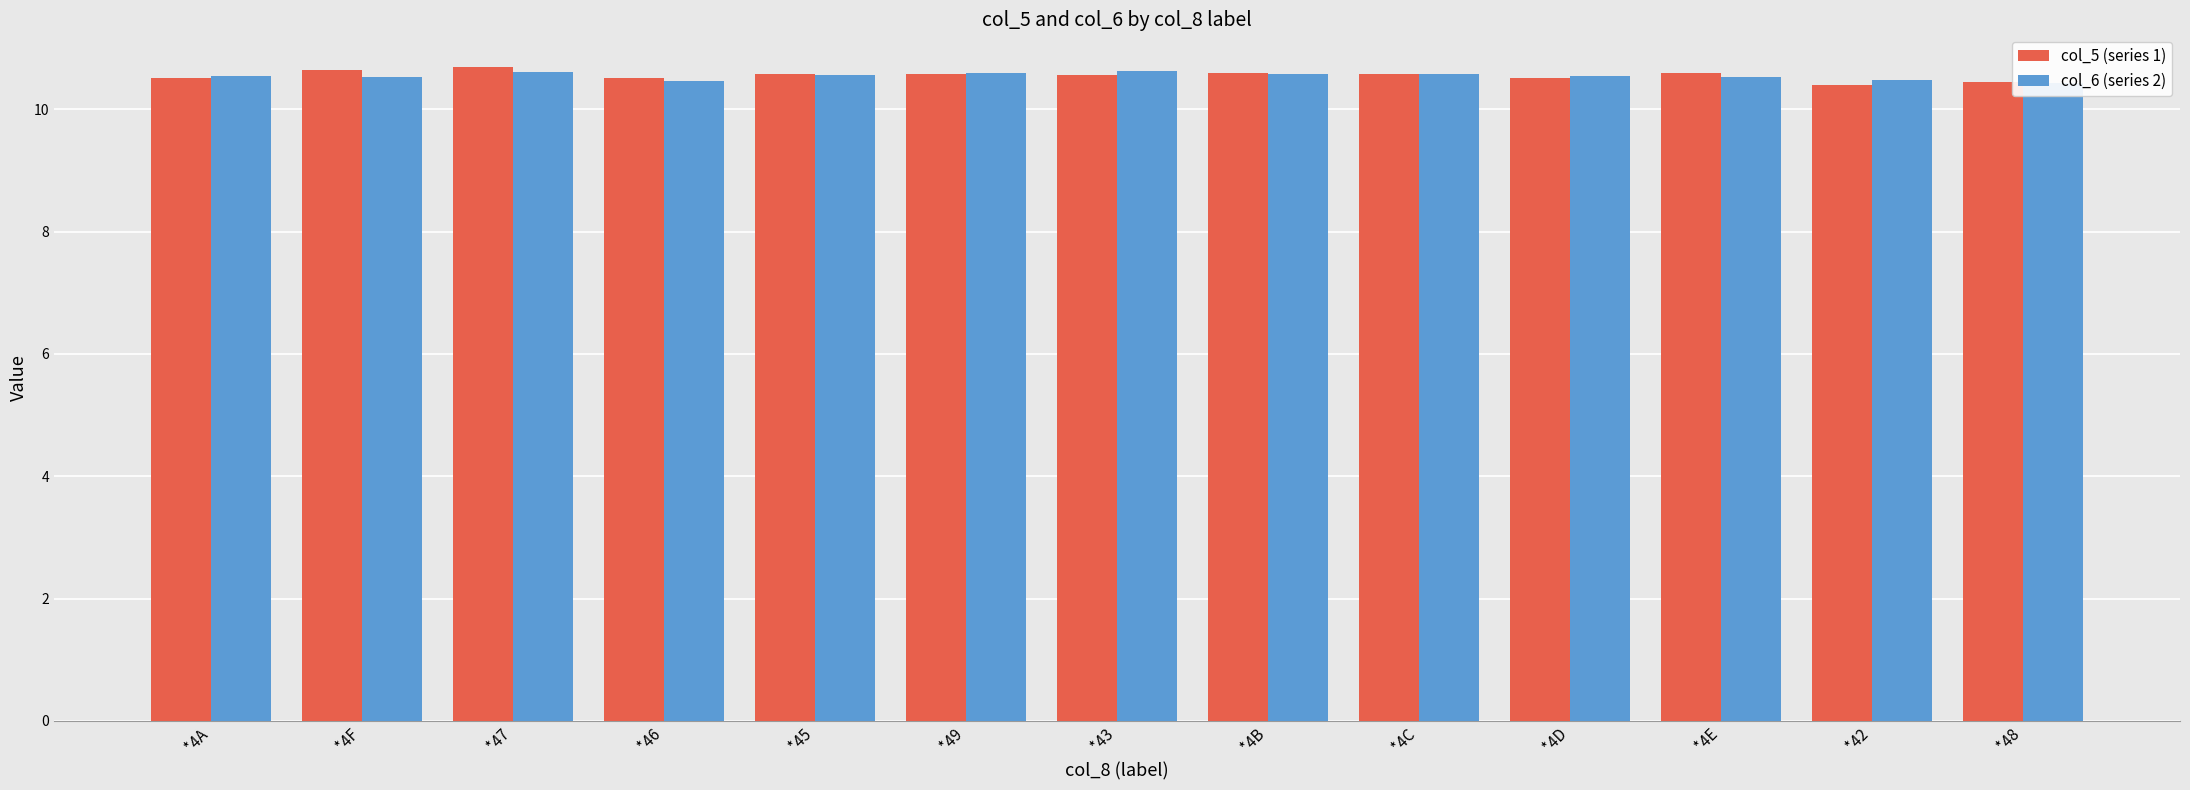

What is the maximum value for col_6 (series 2)?

10.6